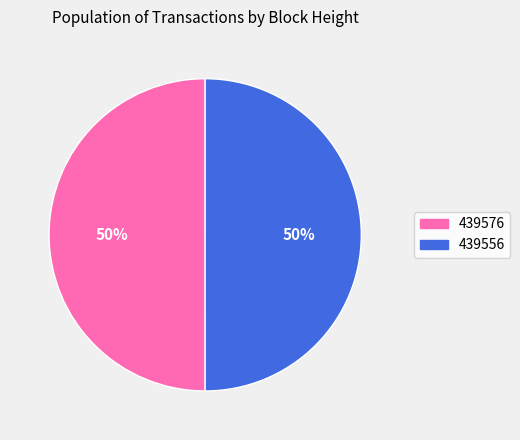

The 439556 slice represents 45% of the pie. True or false?

False